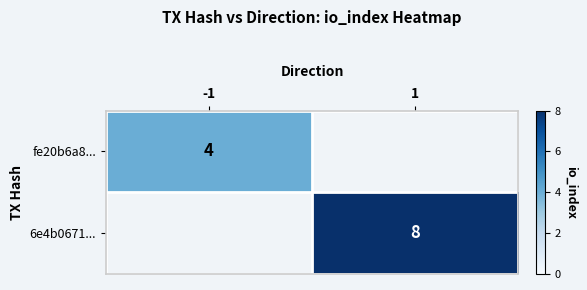

How many distinct data groups are displayed?

2